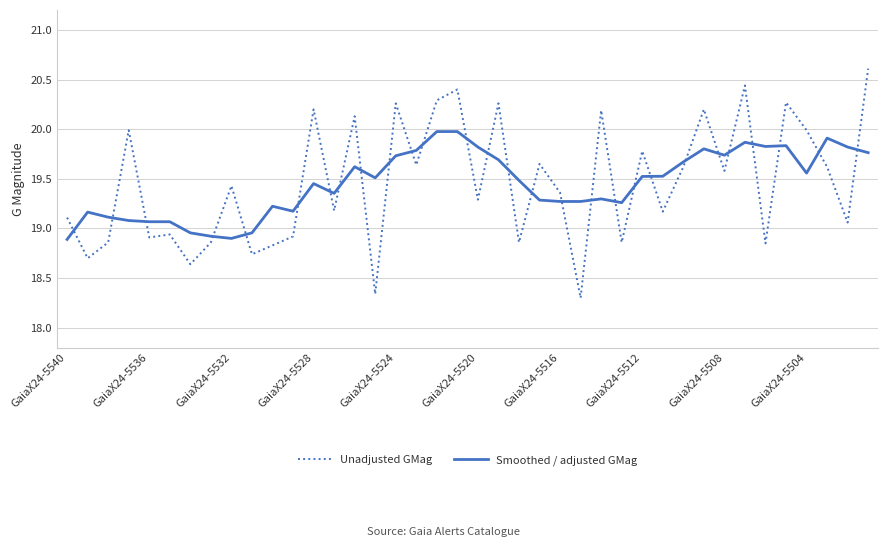

True or false: Unadjusted GMag and Smoothed / adjusted GMag cross at least once.

True